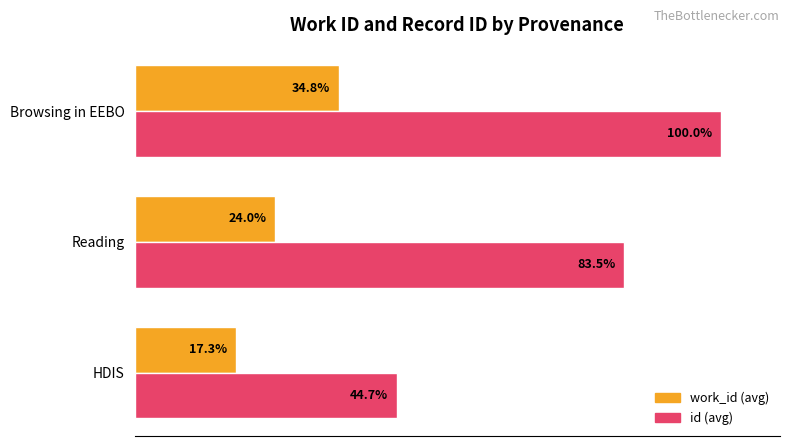

What are all the series names shown in the legend?

work_id (avg), id (avg)